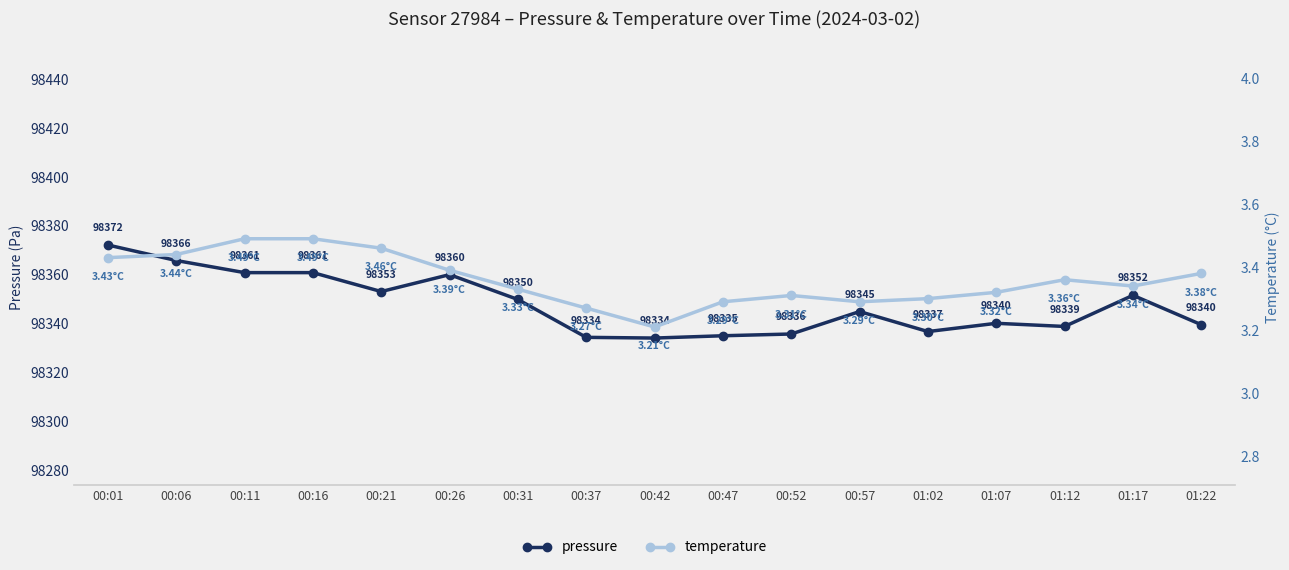

Which series changed the most between 00:26 and 00:31?

pressure